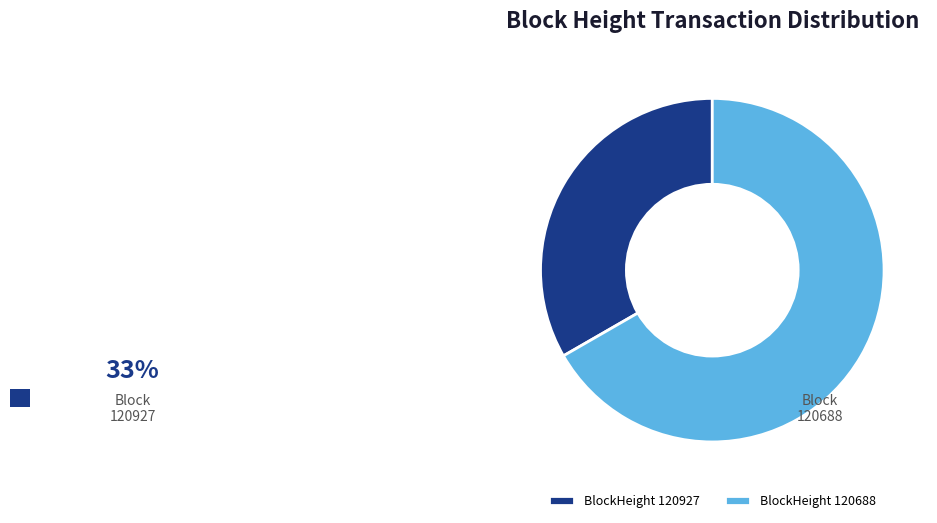

What is the change in value from 120927 to 120688?

+56998